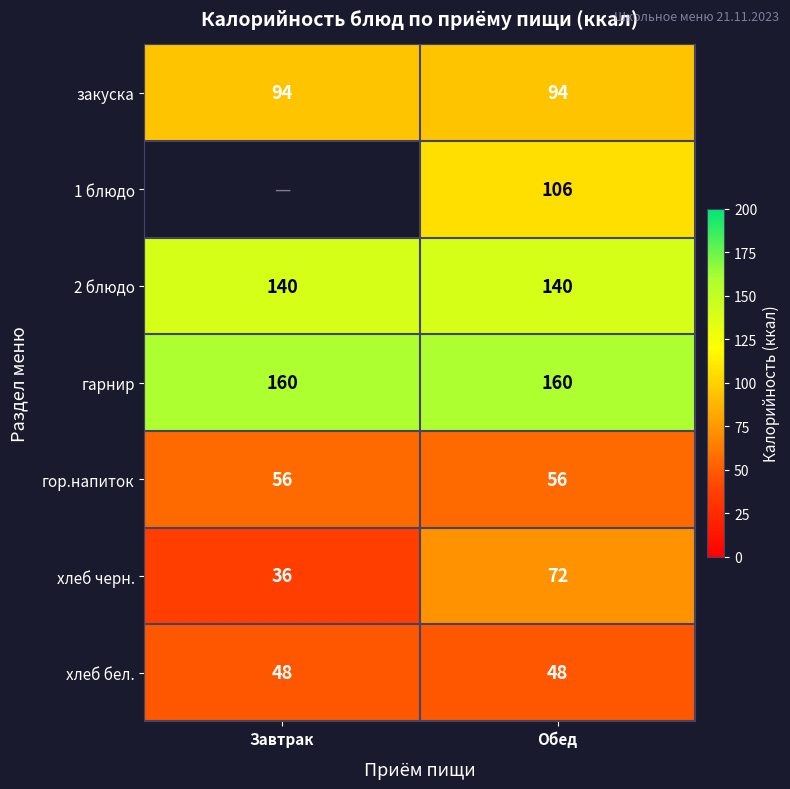

Is it true that гарнир equals 269.1 at Обед?

False